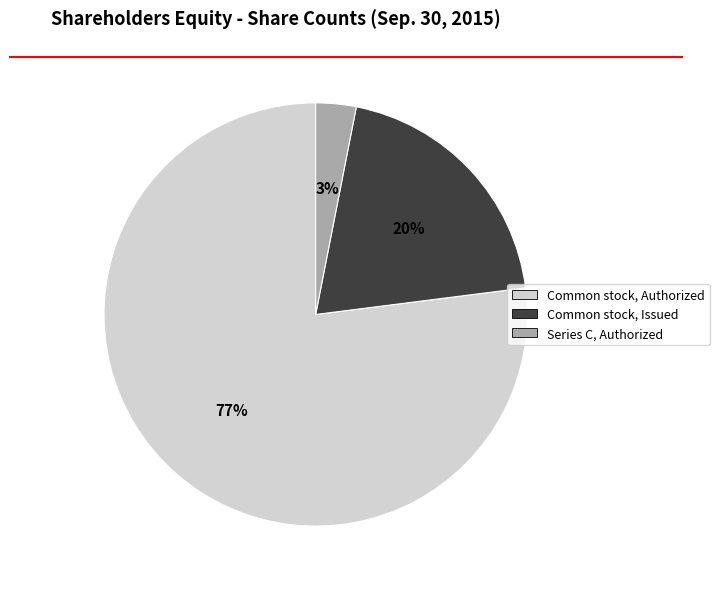

Which category has the biggest portion of the pie?

Common stock, Authorized